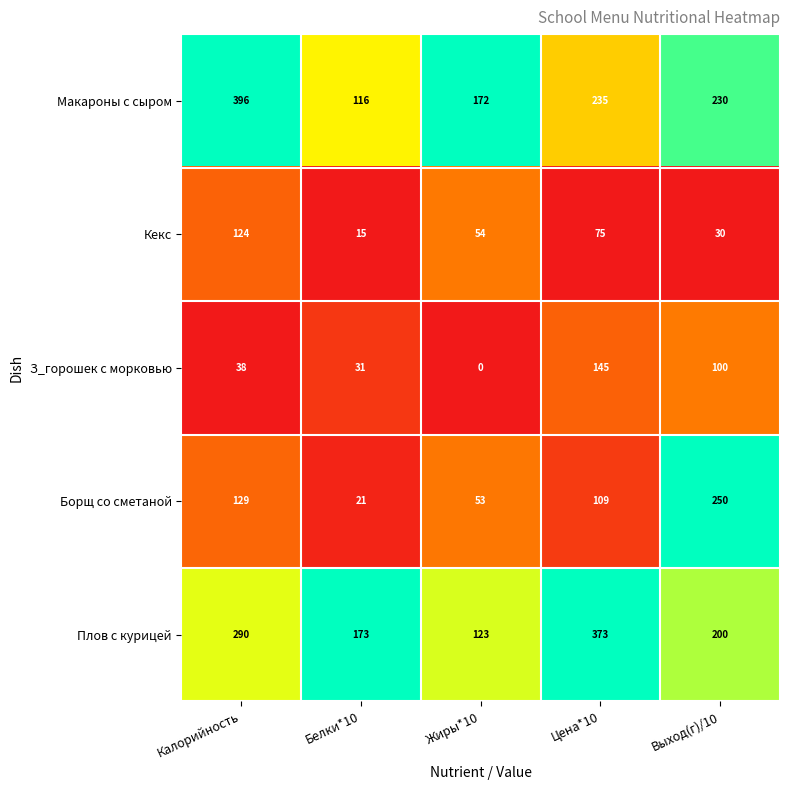

True or false: Макароны с сыром has a value of 79 at Жиры*10.

False